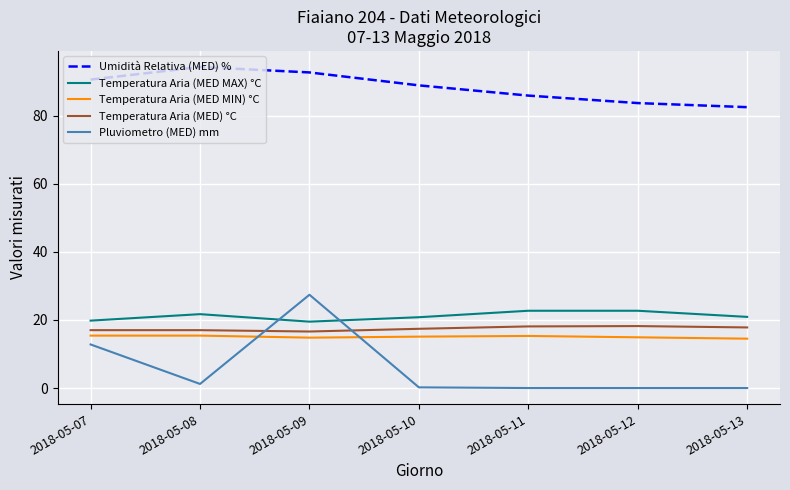

What is the difference between the maximum and minimum values in the Temperatura Aria (MED) °C series?

1.6